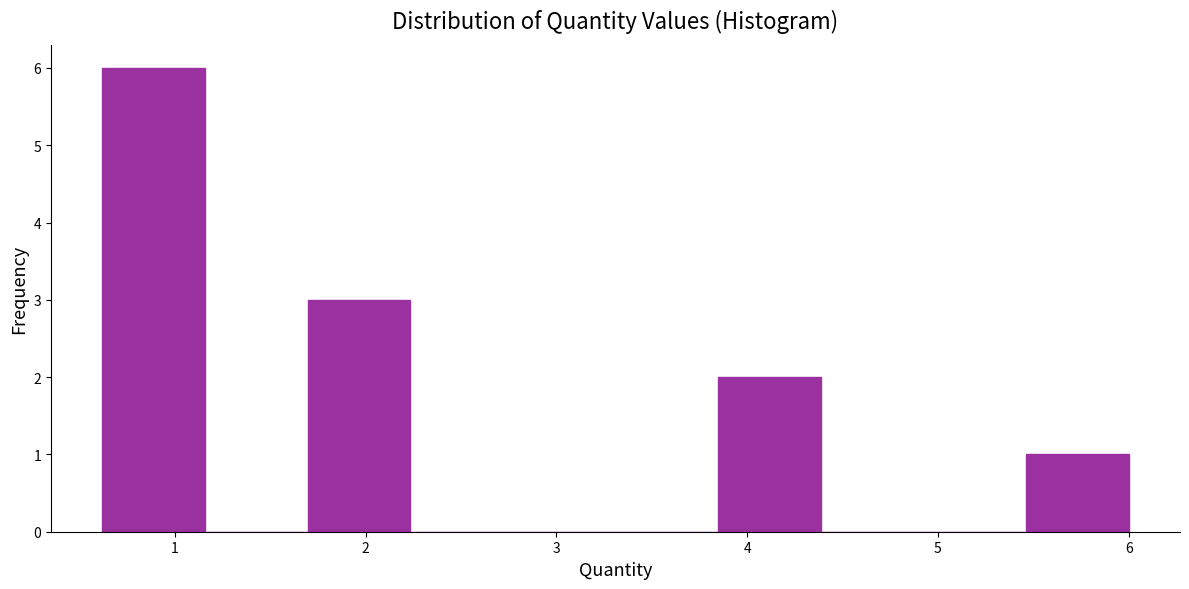

Over which range of the x-axis is the bar tallest?

0.6 to 1.2